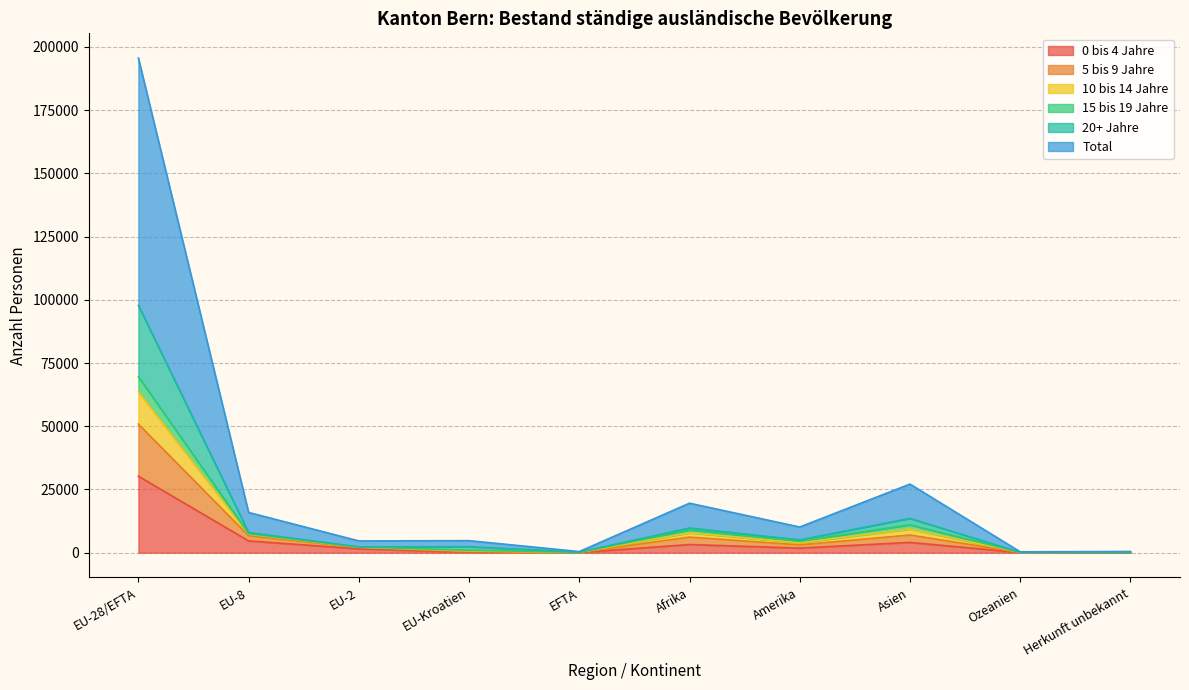

Is the value of 10 bis 14 Jahre at EFTA greater than the value of 5 bis 9 Jahre at EU-2?

No